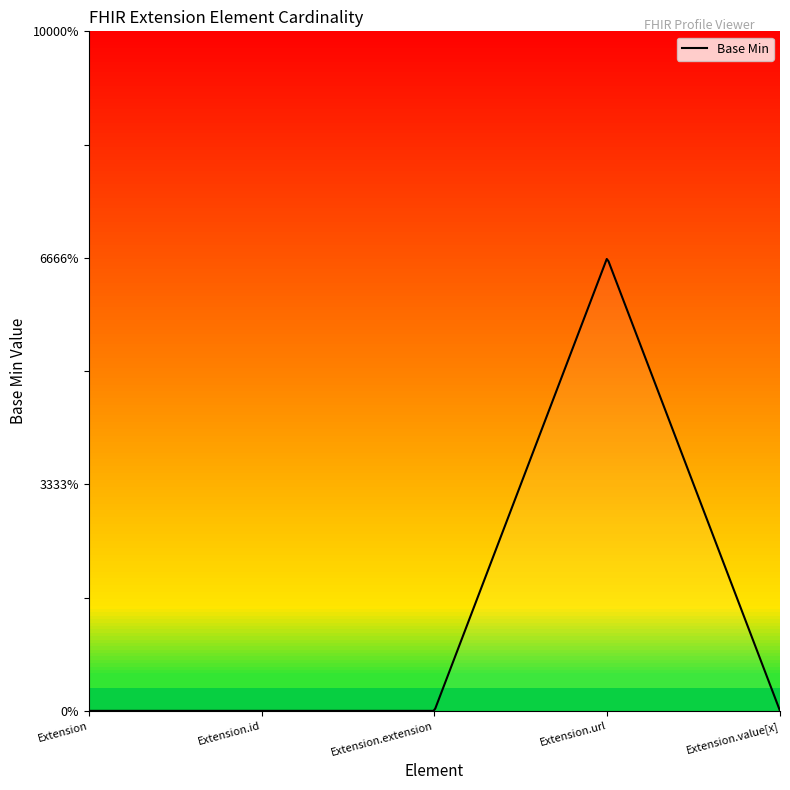

Reading right to left, extract all data points from this chart.

0	1	0	0	0